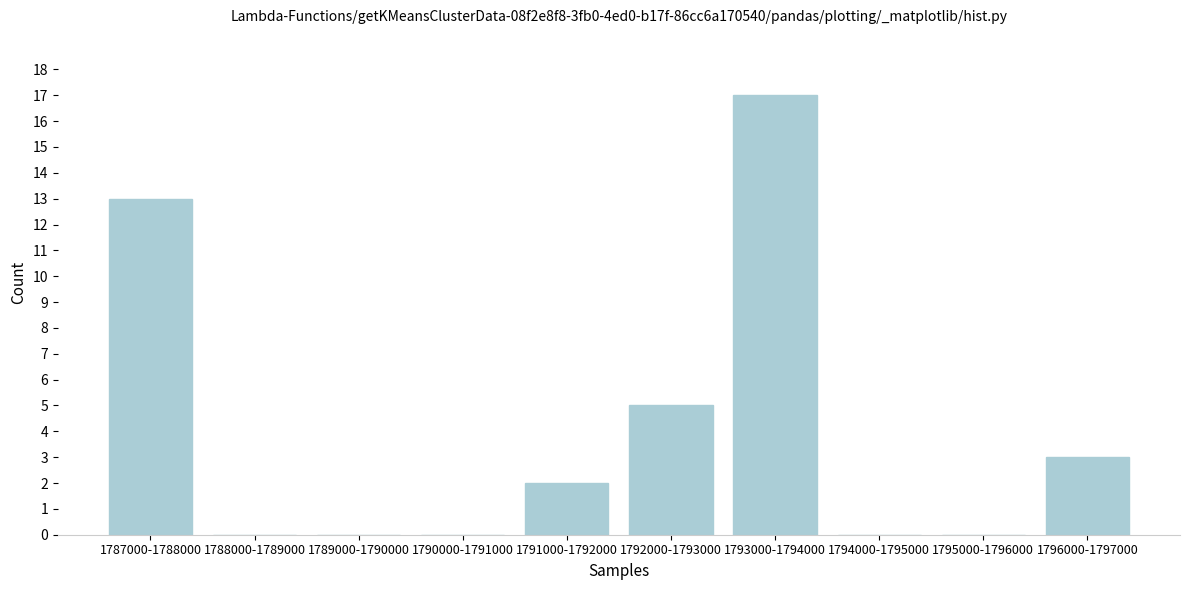

Reading left to right, extract all data points from this chart.

1787000-1788000=13	1788000-1789000=0	1789000-1790000=0	1790000-1791000=0	1791000-1792000=2	1792000-1793000=5	1793000-1794000=17	1794000-1795000=0	1795000-1796000=0	1796000-1797000=3